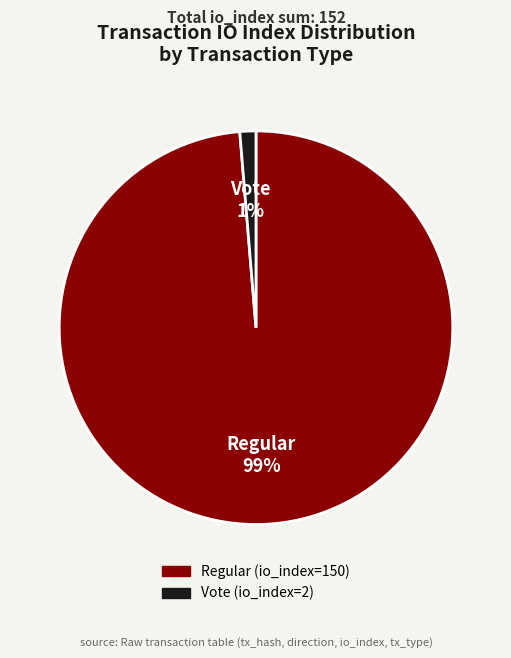

To the nearest percent, what is the average slice percentage?

50%